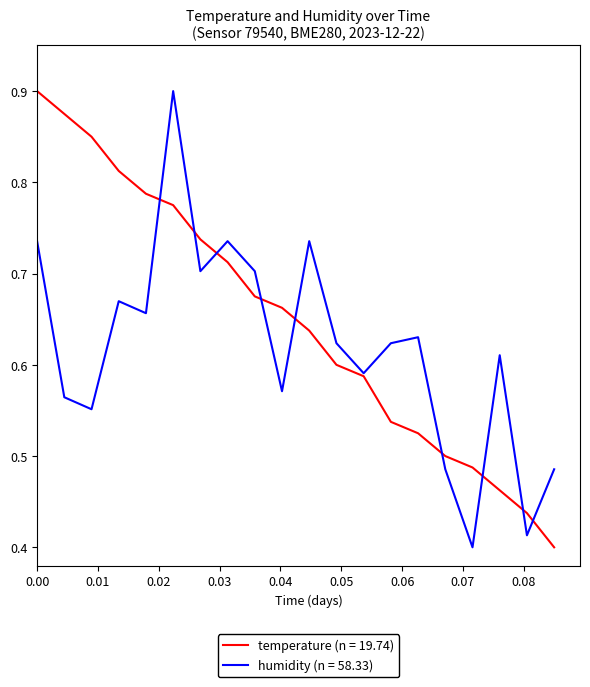

Rank the series by their average value, from lowest to highest.

humidity (n = 58.33), temperature (n = 19.74)